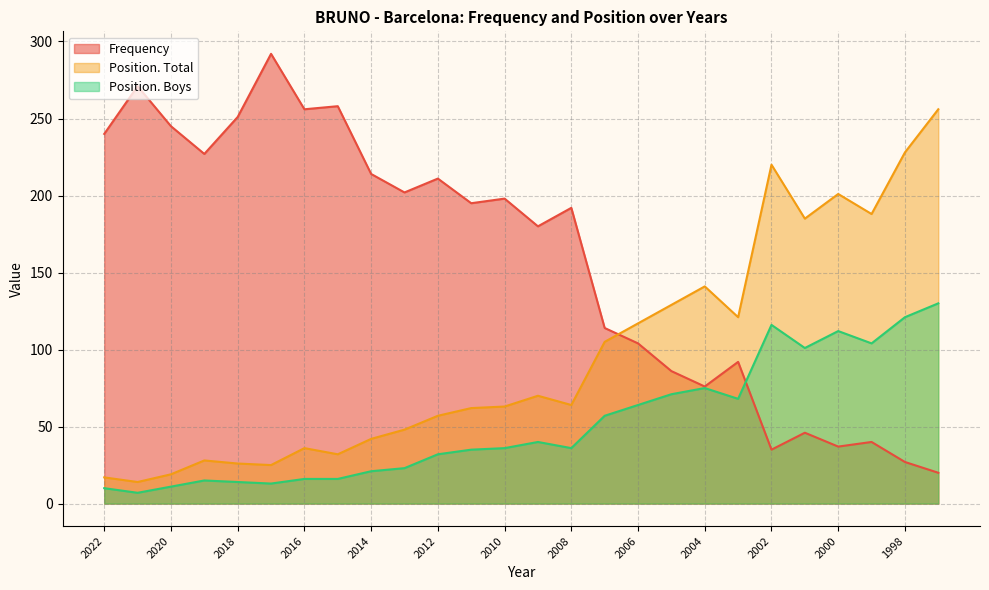

True or false: Position. Boys has a value of 35 at 2011.

True